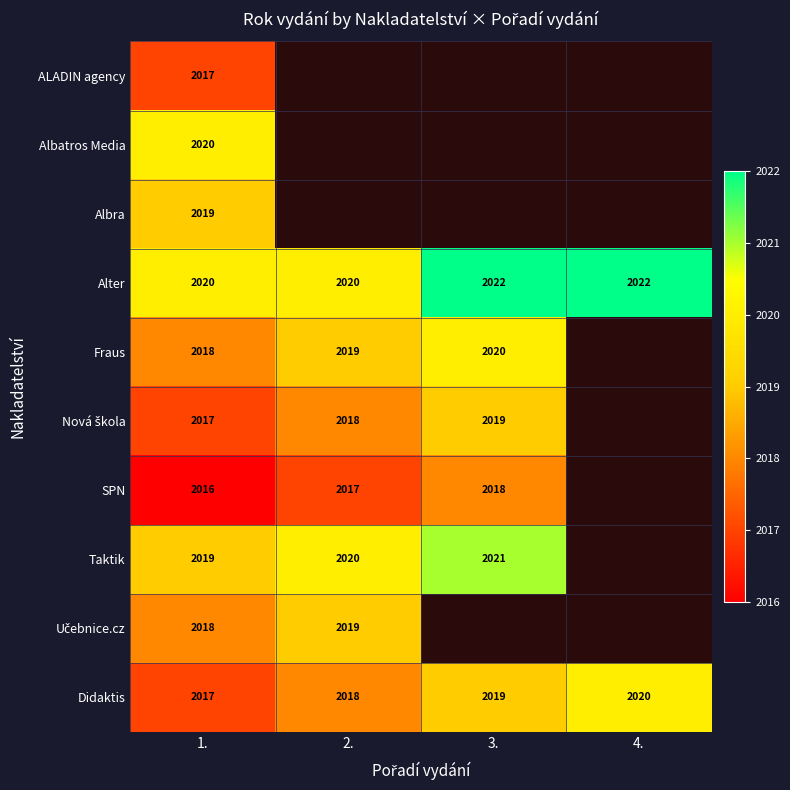

Which category has the highest value in the Didaktis series?

4.